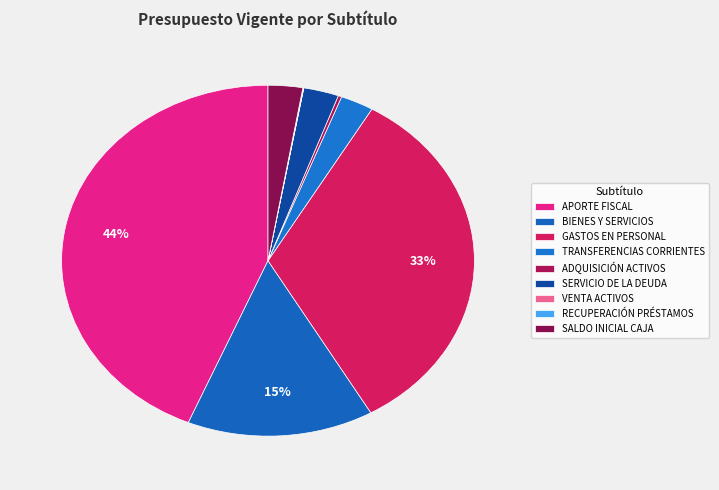

How many segments does this pie chart have?

9